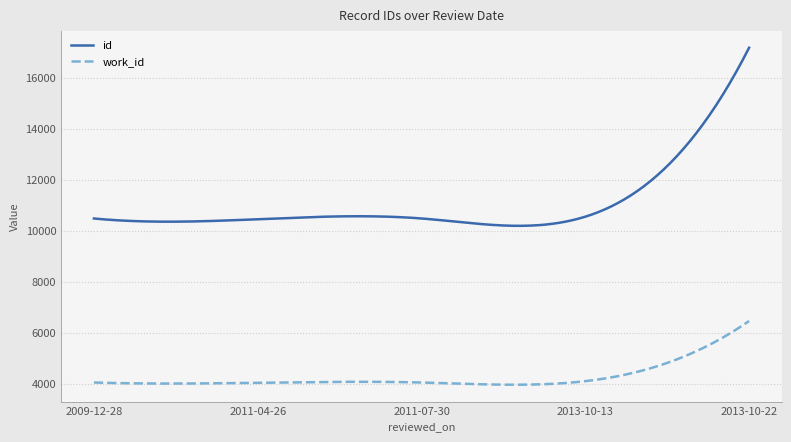

True or false: work_id and id intersect in this chart.

False